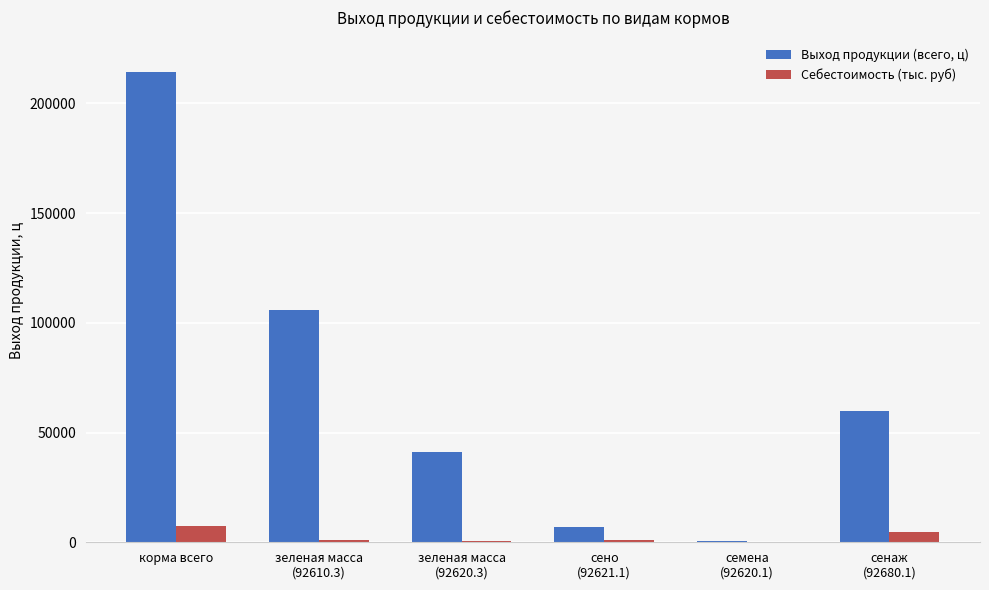

How many categories are shown in the chart?

6